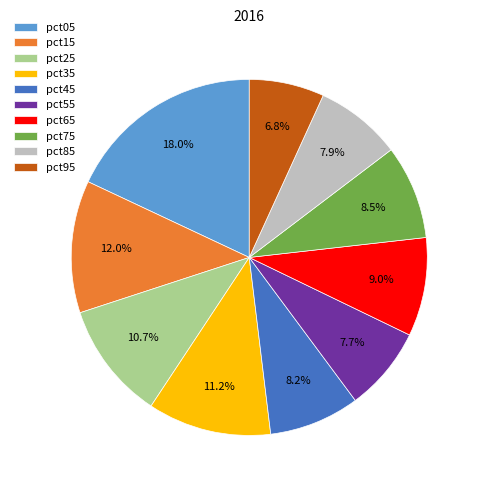

To the nearest percent, what is the combined percentage of pct35 and pct95?

18%